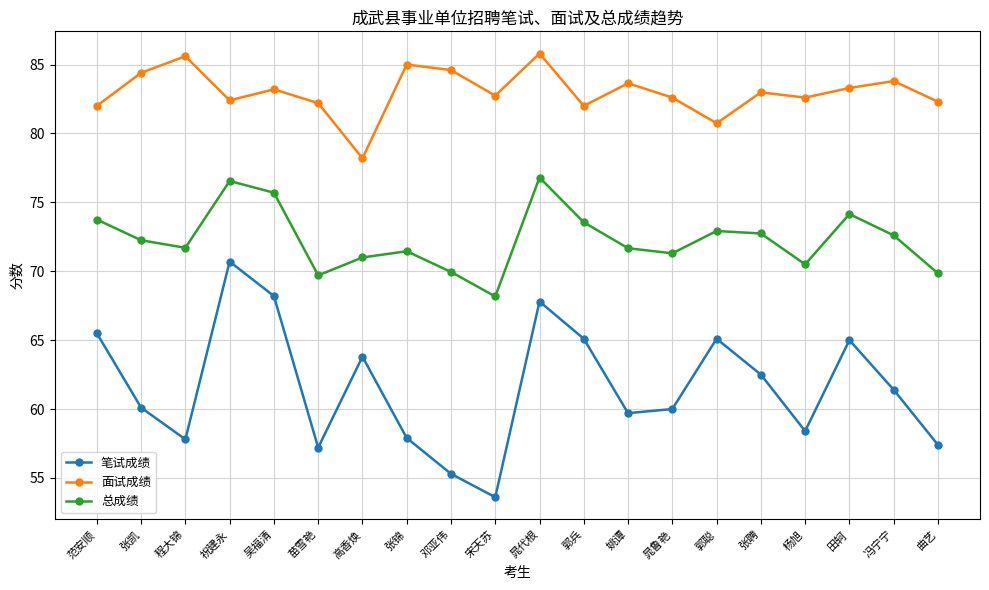

Where is the first local minimum for 面试成绩?

祝建永